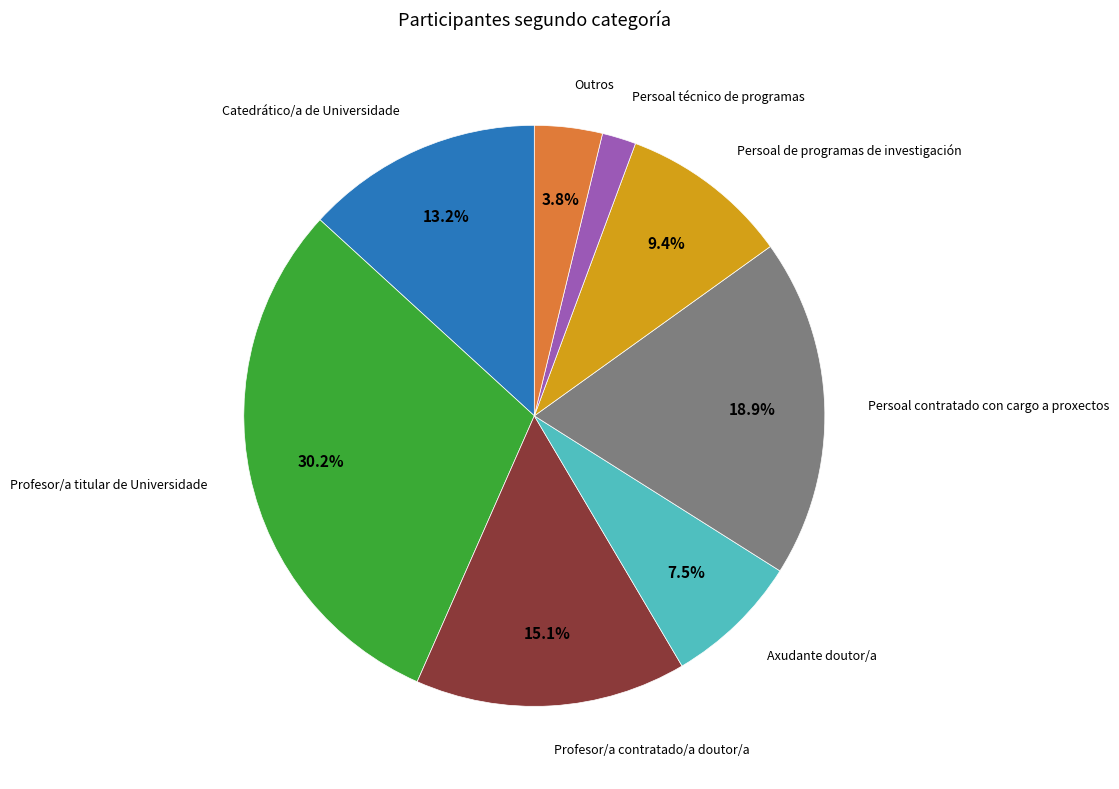

Does any single category account for the majority?

No